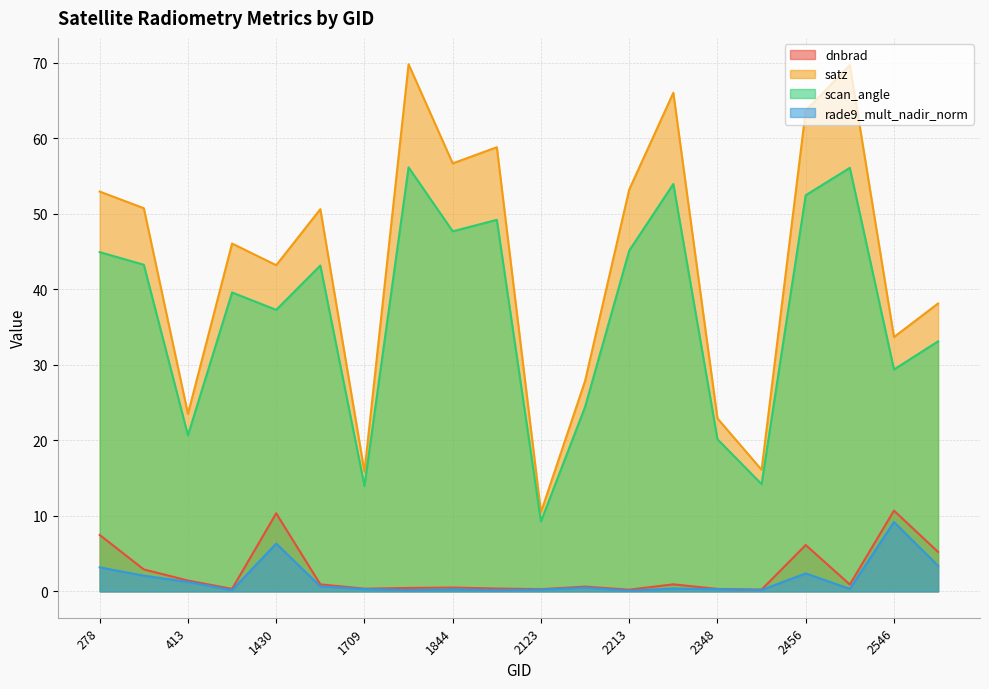

List the series in order of their peak value, highest first.

satz, scan_angle, dnbrad, rade9_mult_nadir_norm